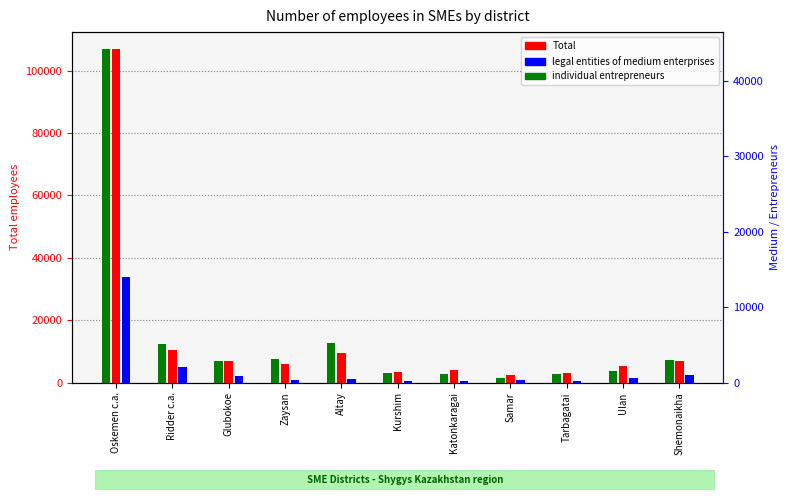

Which series has the largest total across all categories?

Total